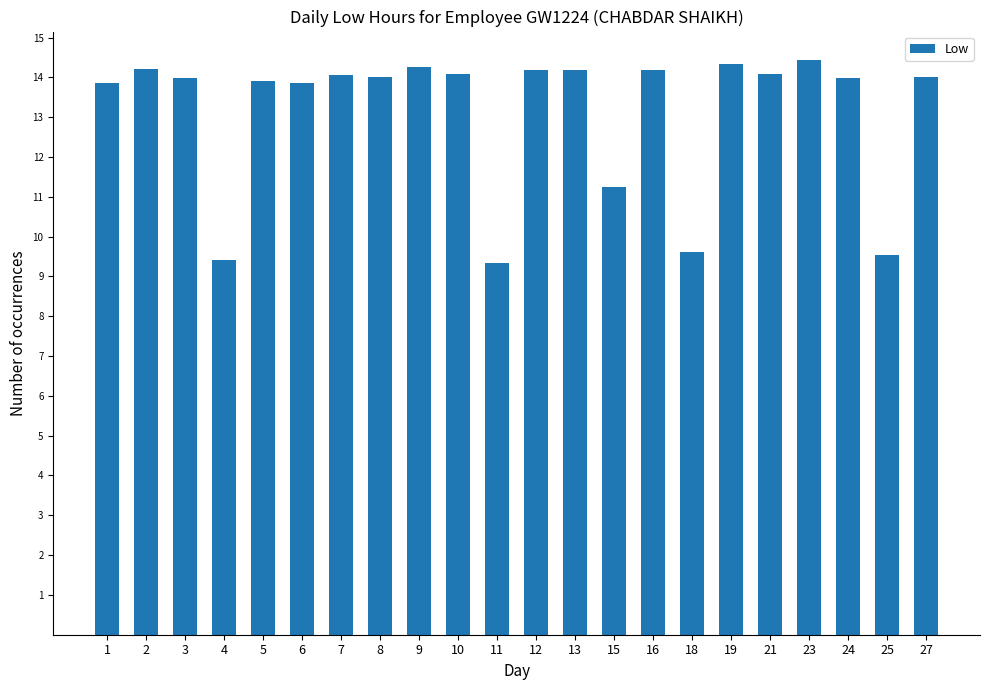

What is the difference between the second highest and second lowest values?

4.9